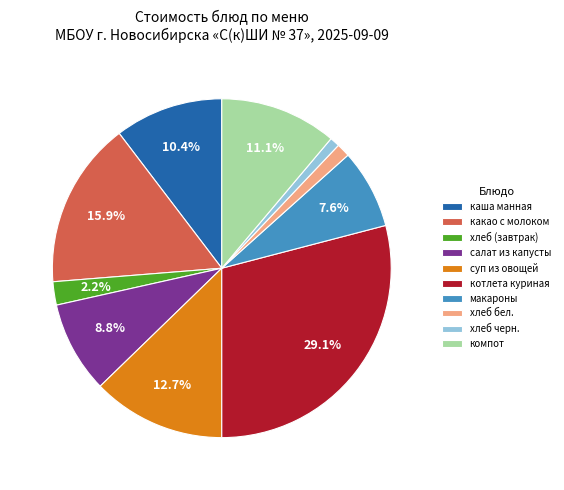

Between суп из овощей and хлеб (завтрак), which is larger?

суп из овощей